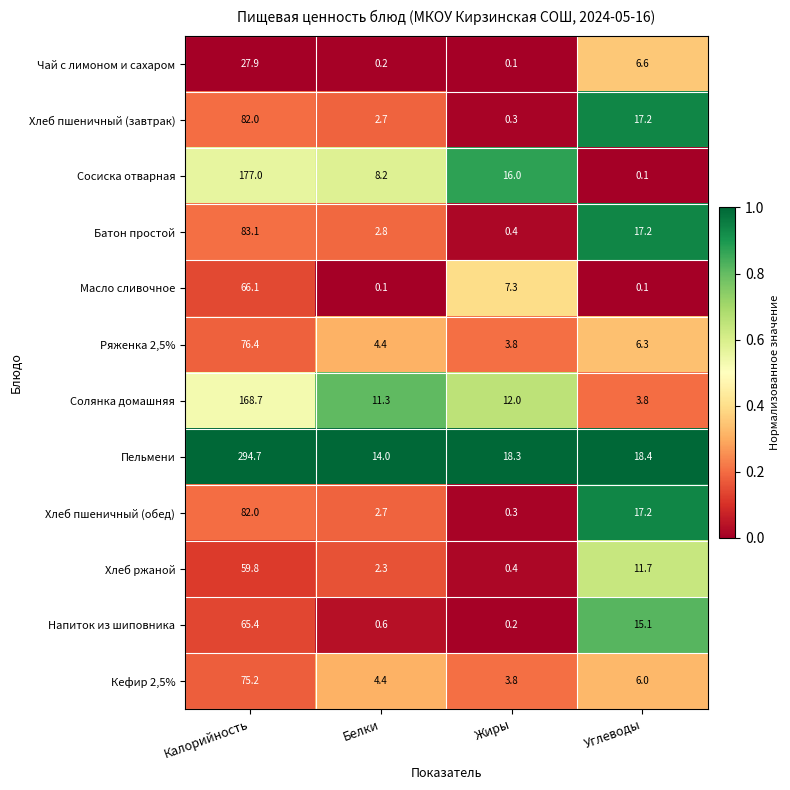

Where is Пельмени nearest to the value 154?

Углеводы